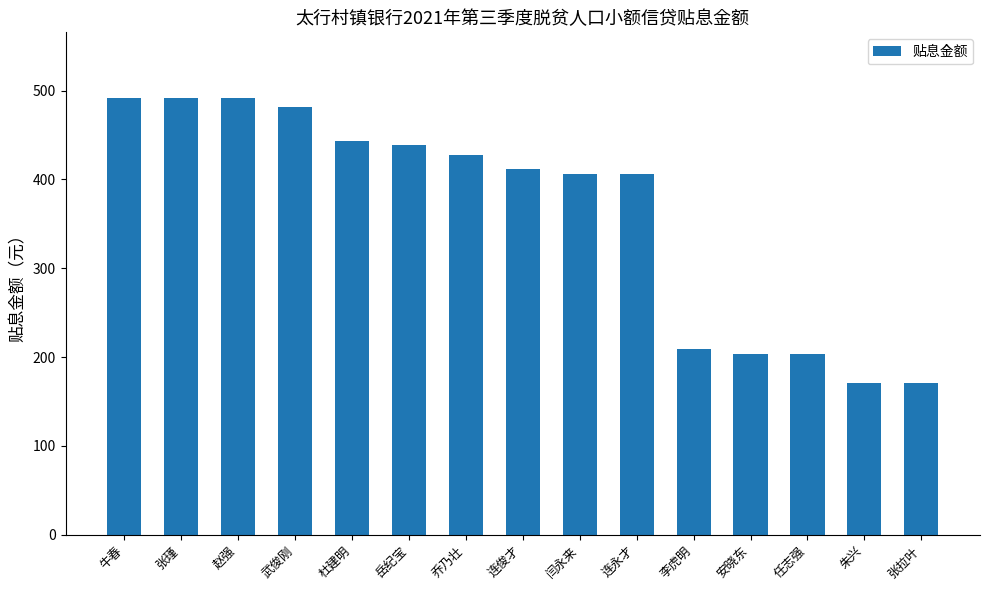

Is it true that the value at 武俊刚 is 662.8?

False